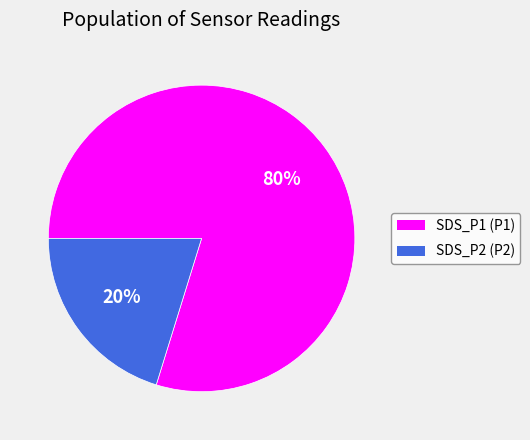

The SDS_P1 slice represents 80% of the pie. True or false?

True